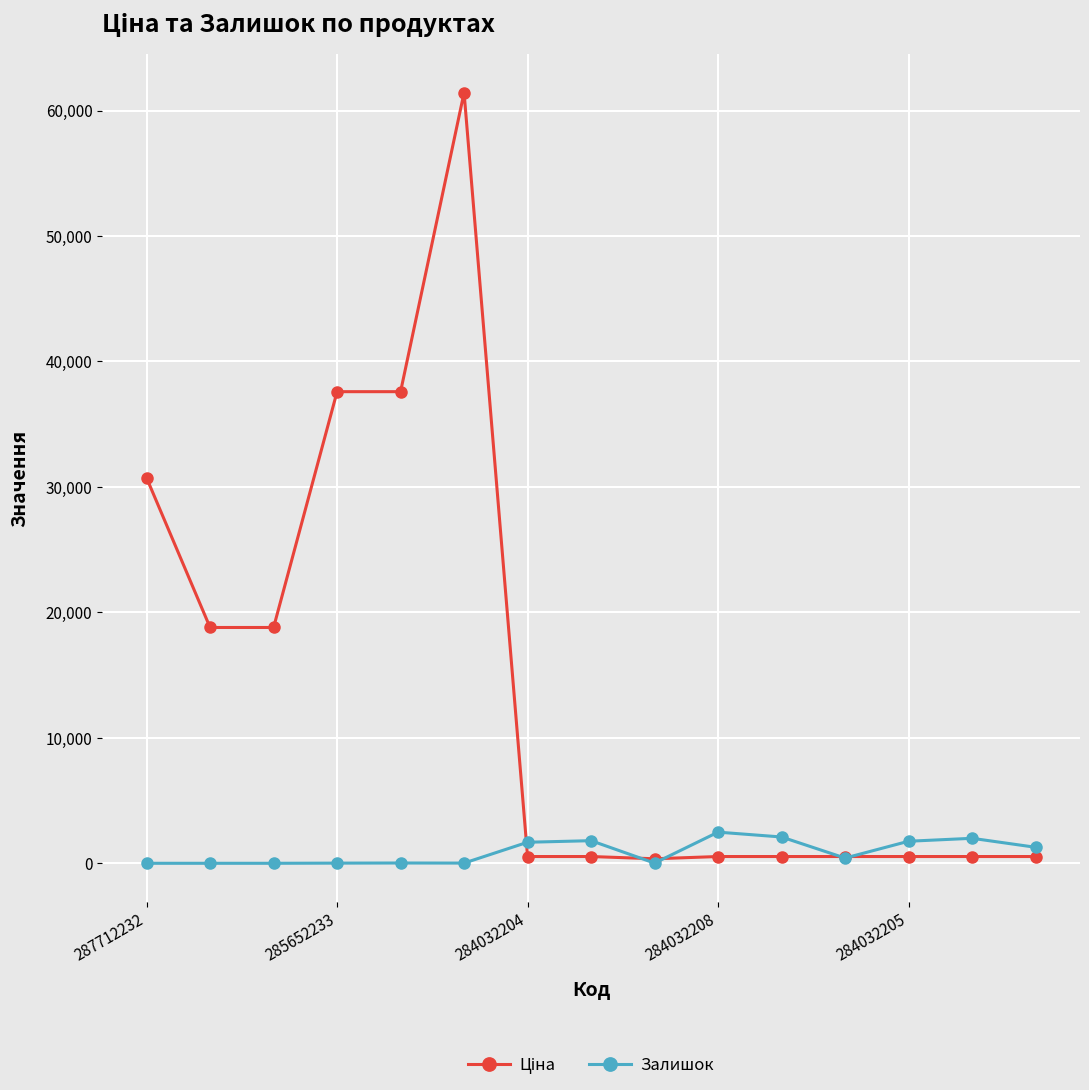

What is the greatest value displayed?

61434.3